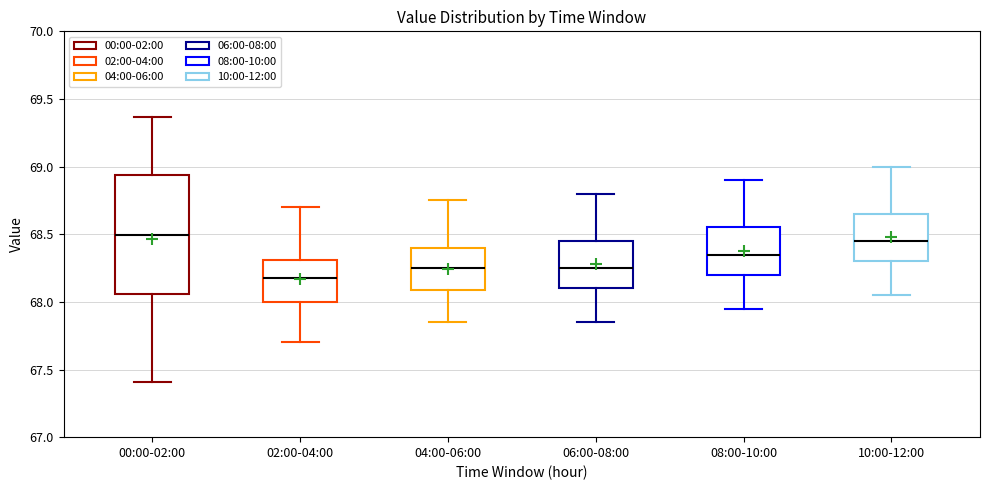

Reading left to right, read every box against the y-axis: the position of its median line, the range the box covers, and the ends of its whiskers. The values are not printed on the chart, so give them approximately, as read against the axis.

00:00-02:00: median 68.50, box 68.05 to 68.95, whiskers 67.40 to 69.35
02:00-04:00: median 68.20, box 68.00 to 68.30, whiskers 67.70 to 68.70
04:00-06:00: median 68.25, box 68.10 to 68.40, whiskers 67.85 to 68.75
06:00-08:00: median 68.25, box 68.10 to 68.45, whiskers 67.85 to 68.80
08:00-10:00: median 68.35, box 68.20 to 68.55, whiskers 67.95 to 68.90
10:00-12:00: median 68.45, box 68.30 to 68.65, whiskers 68.05 to 69.00